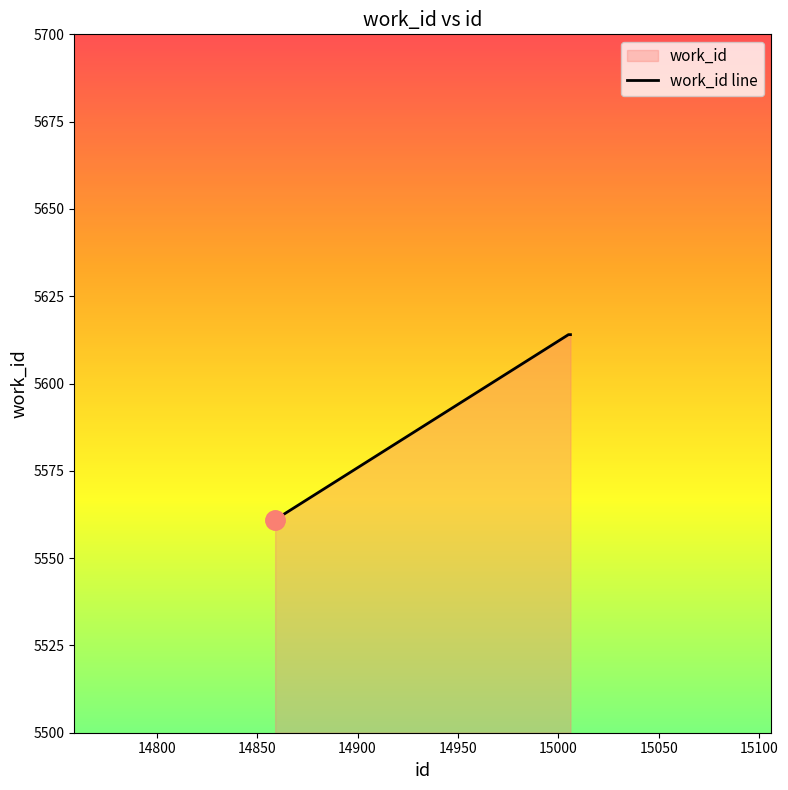

What is the value of the 3rd point from the left?

5614